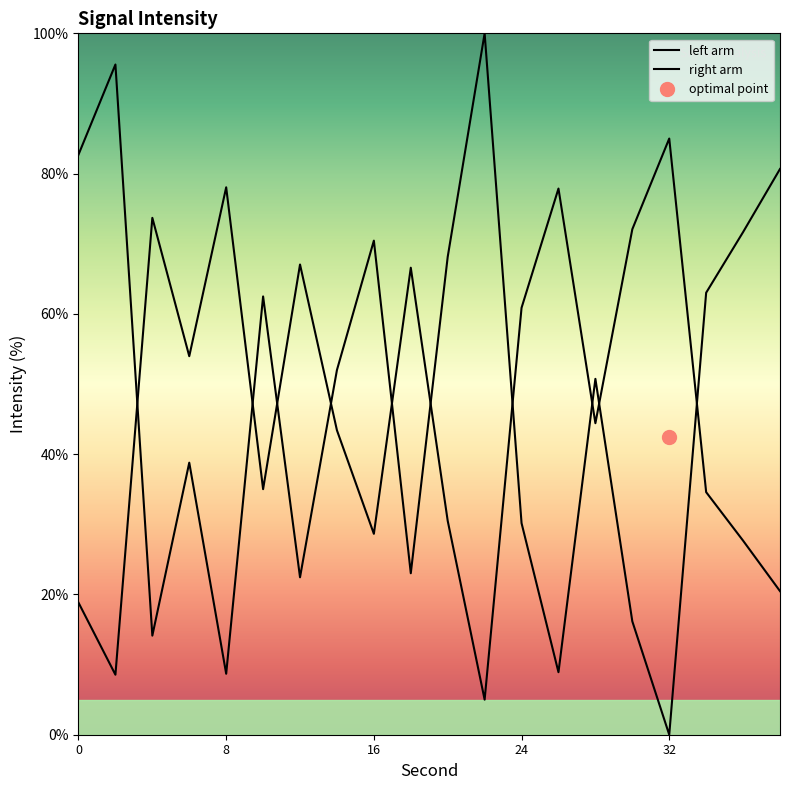

What is the average value of the right arm series?

46.6